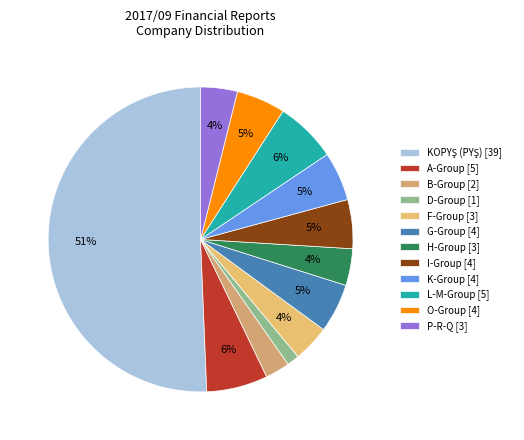

How many slices are in this pie chart?

12